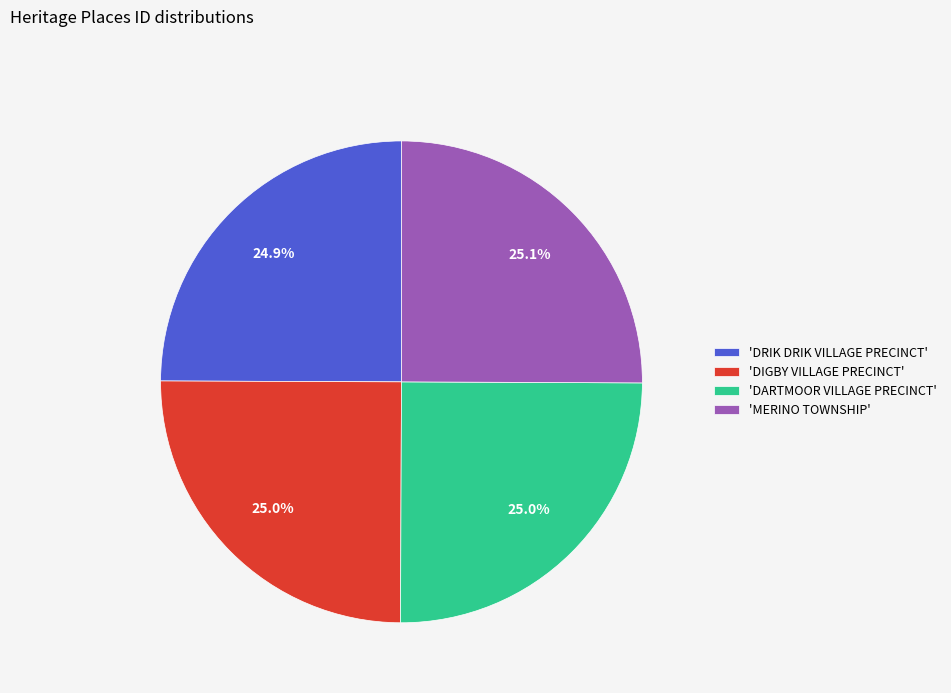

What is the ratio of the value at 'MERINO TOWNSHIP' to the value at 'DARTMOOR VILLAGE PRECINCT'?

1.0